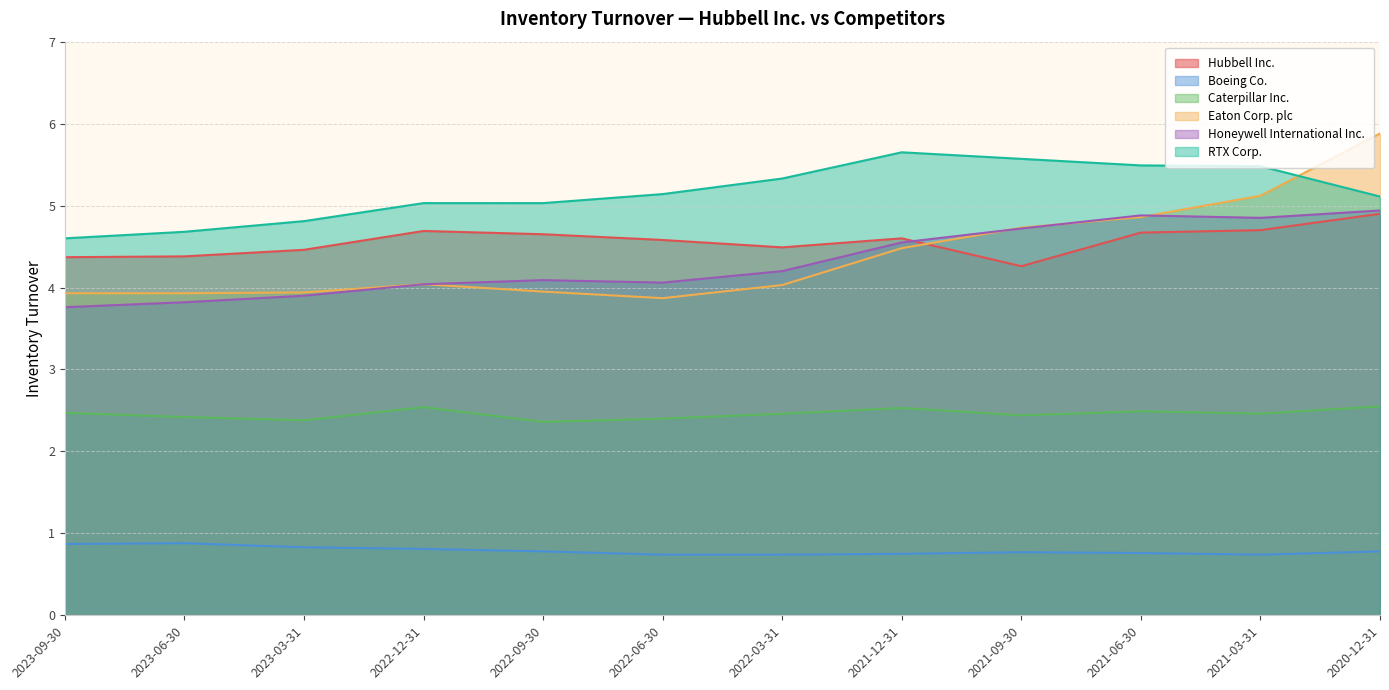

Reading left to right, list all the values displayed in this chart.

Hubbell Inc.: 4.4	4.4	4.5	4.7	4.7	4.6	4.5	4.6	4.3	4.7	4.7	4.9
Boeing Co.: 0.9	0.9	0.8	0.8	0.8	0.7	0.7	0.8	0.8	0.8	0.7	0.8
Caterpillar Inc.: 2.5	2.4	2.4	2.5	2.4	2.4	2.5	2.5	2.4	2.5	2.5	2.5
Eaton Corp. plc: 3.9	3.9	3.9	4.0	4.0	3.9	4.0	4.5	4.7	4.9	5.1	5.9
Honeywell International Inc.: 3.8	3.8	3.9	4.0	4.1	4.1	4.2	4.5	4.7	4.9	4.8	4.9
RTX Corp.: 4.6	4.7	4.8	5.0	5.0	5.1	5.3	5.7	5.6	5.5	5.5	5.1